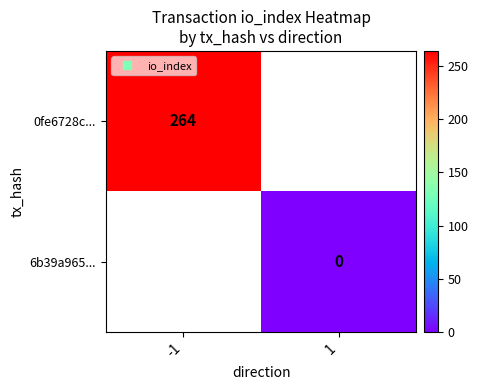

At how many categories does at least one series exceed 229?

1